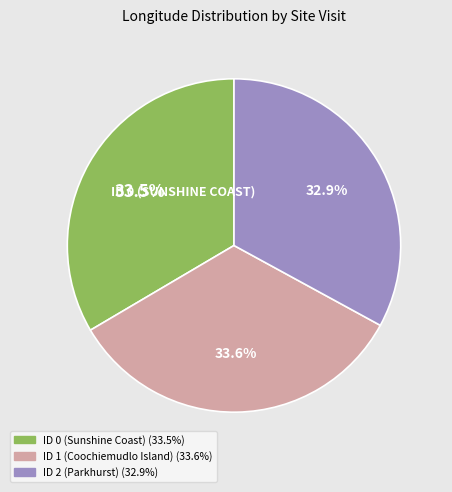

What is the ratio of the value at ID 2 (Parkhurst) to the value at ID 0 (Sunshine Coast)?

1.0